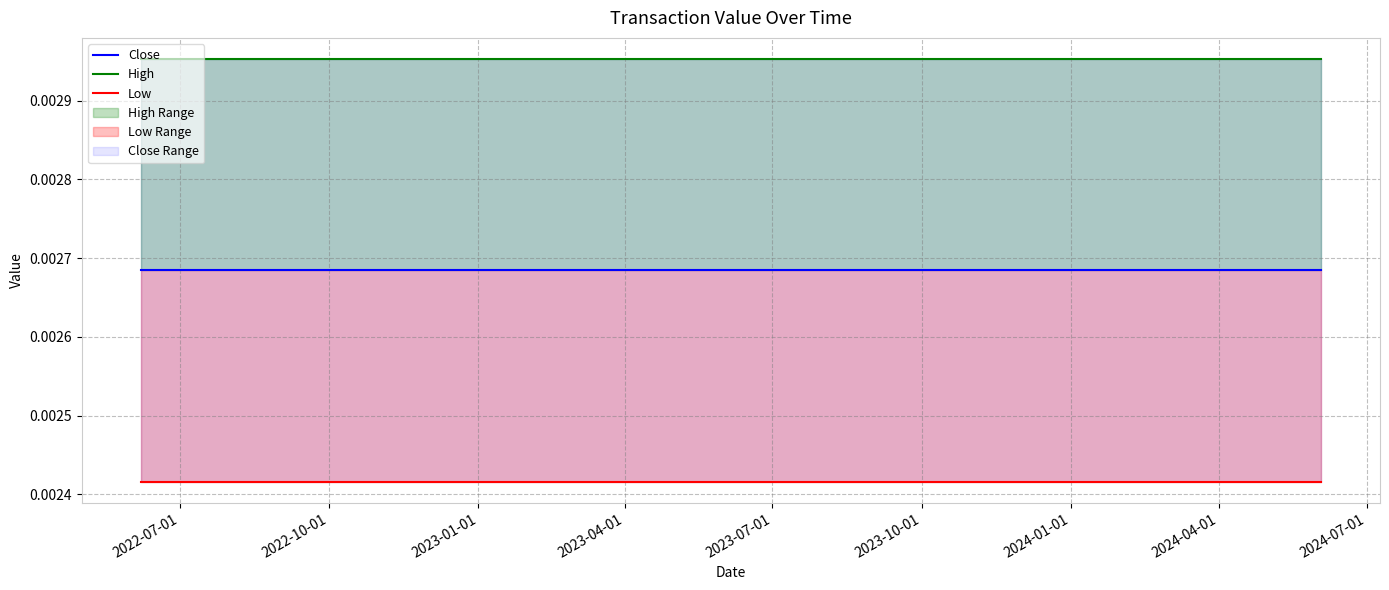

Does the chart display data point markers on the line(s)?

No